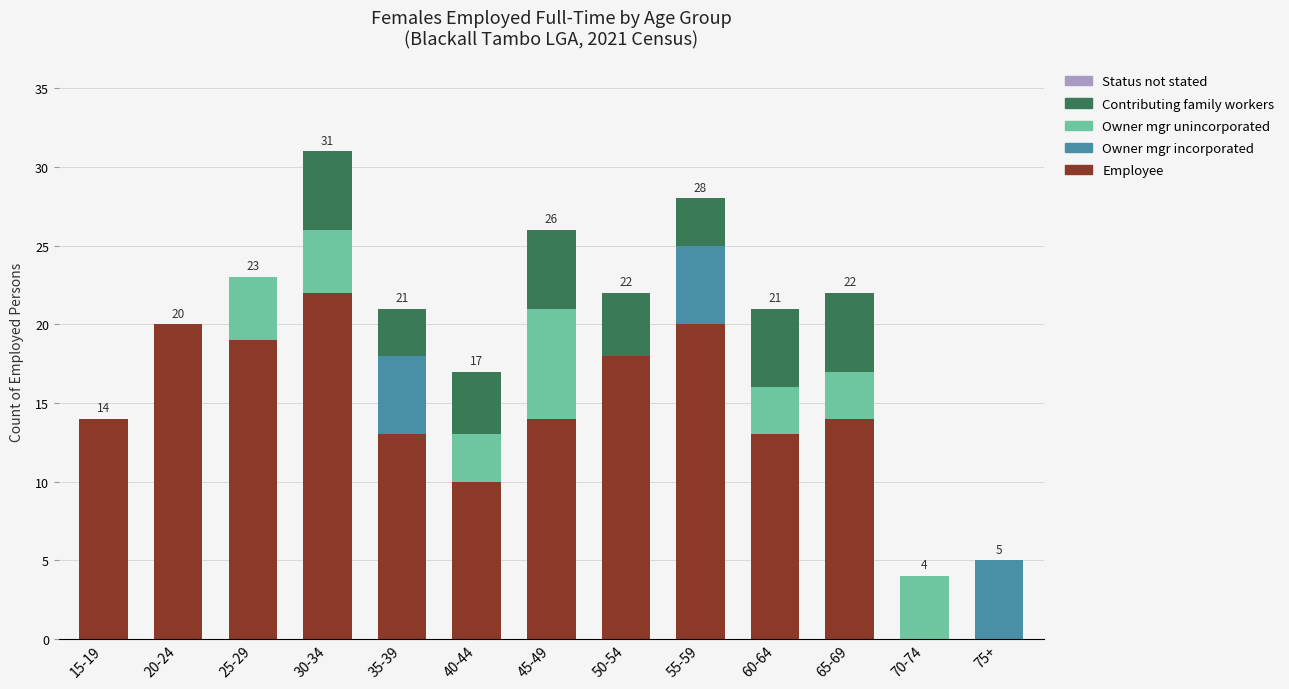

What is the highest value of the Employee series?

22